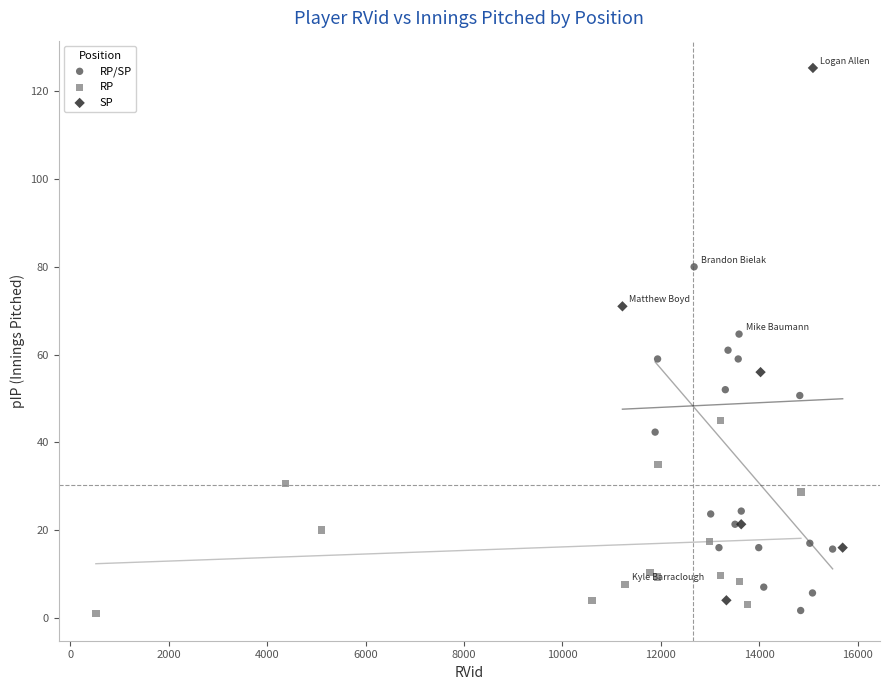

Which series contains the highest Y value?

SP